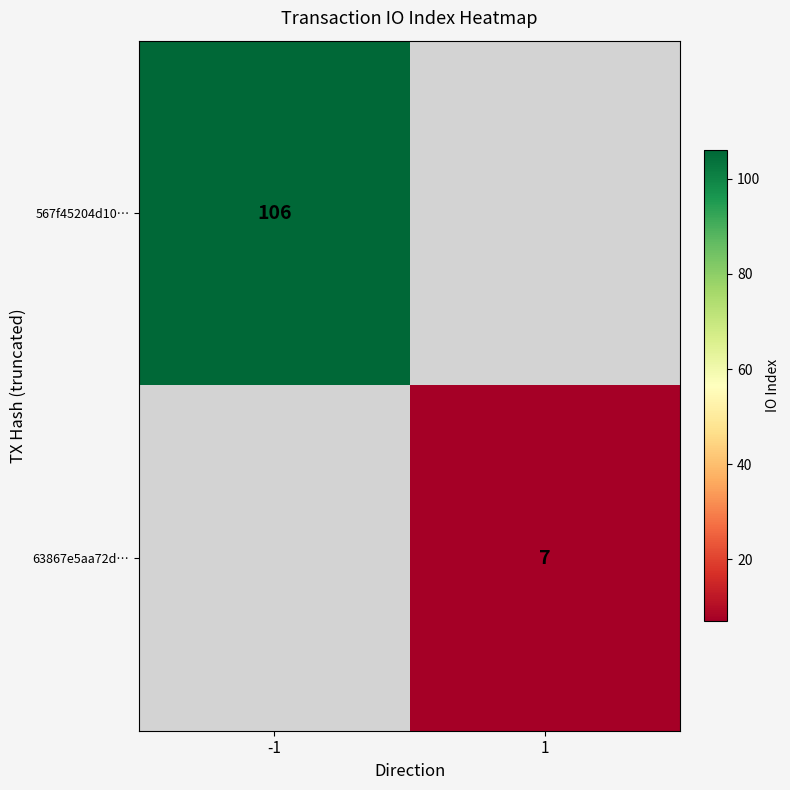

How many distinct data groups are displayed?

2